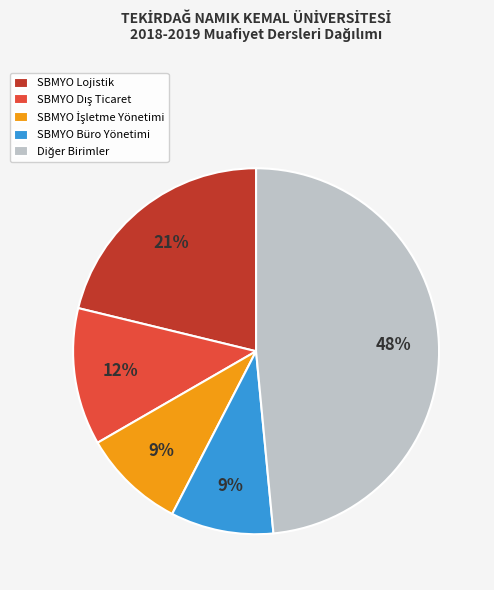

To the nearest percent, what is the average slice percentage?

20%